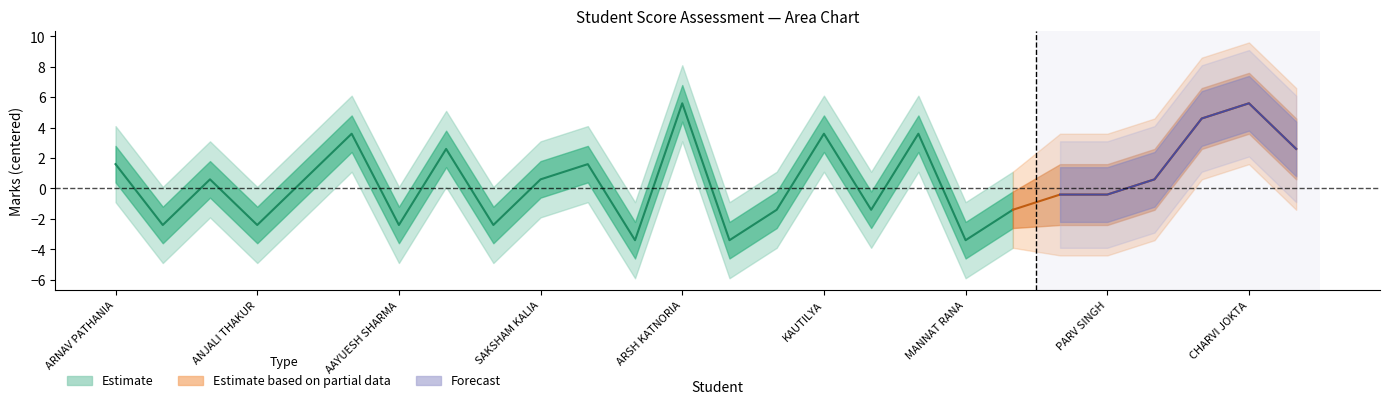

The value at KARTIK KUMAR is -0.8. True or false?

False